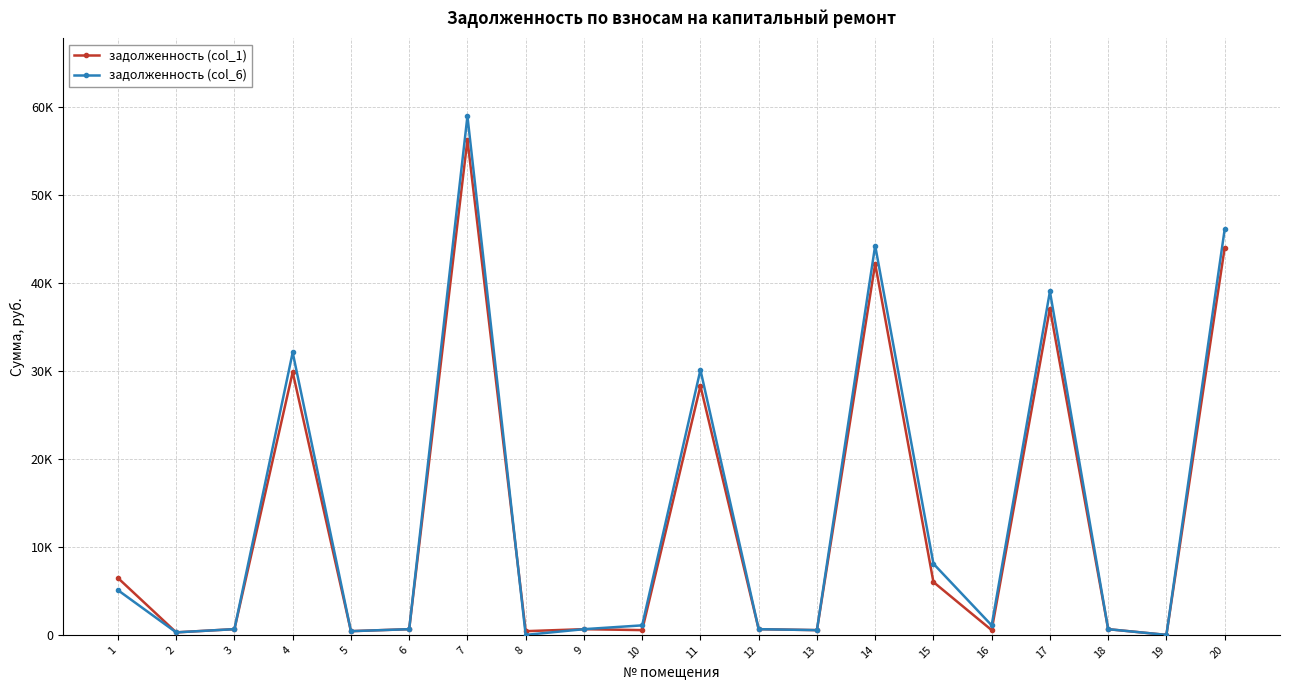

Is the value of задолженность (col_6) at 5 greater than the value of задолженность (col_1) at 17?

No